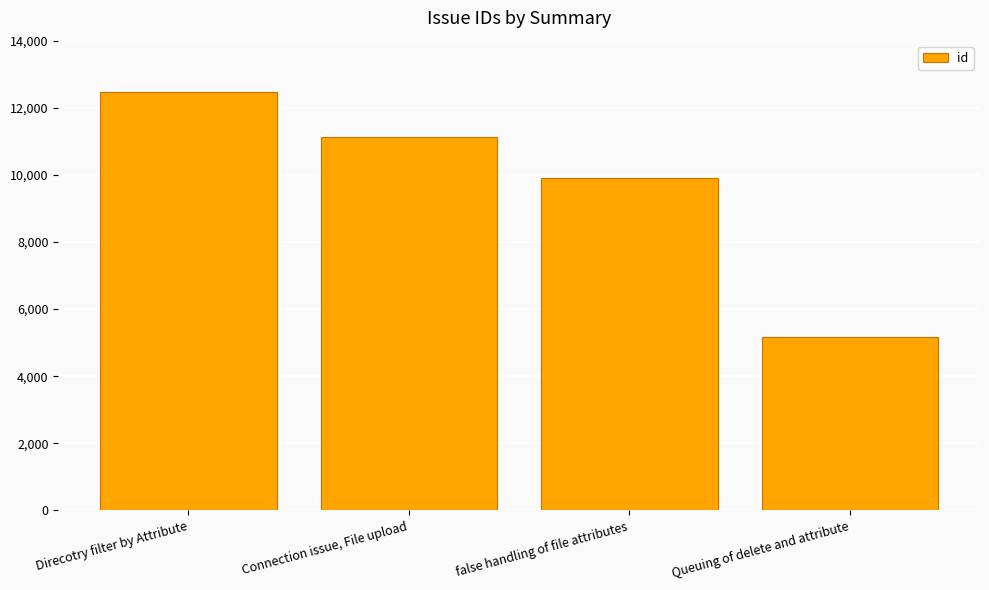

Approximately how many times larger is the value at Connection issue, File upload compared to Direcotry filter by Attribute?

0.9